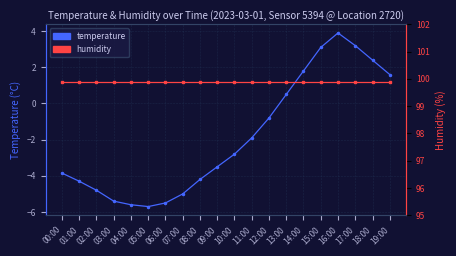

At how many categories does at least one series exceed 69?

20